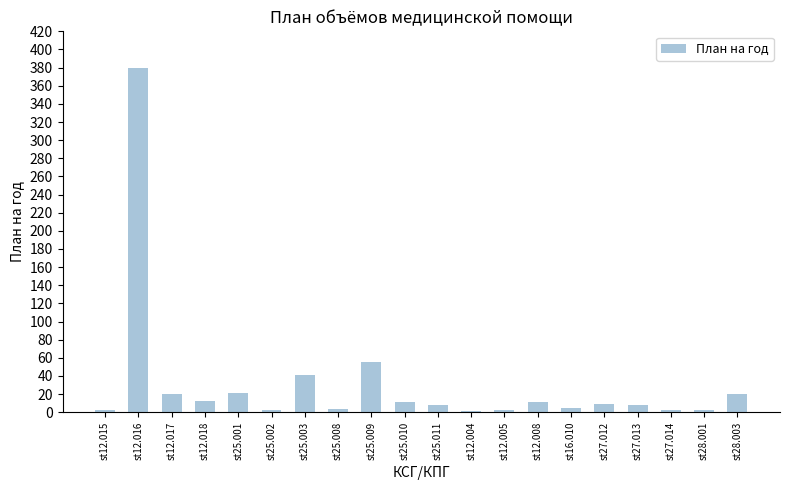

True or false: the data shows 11 at st12.008.

True